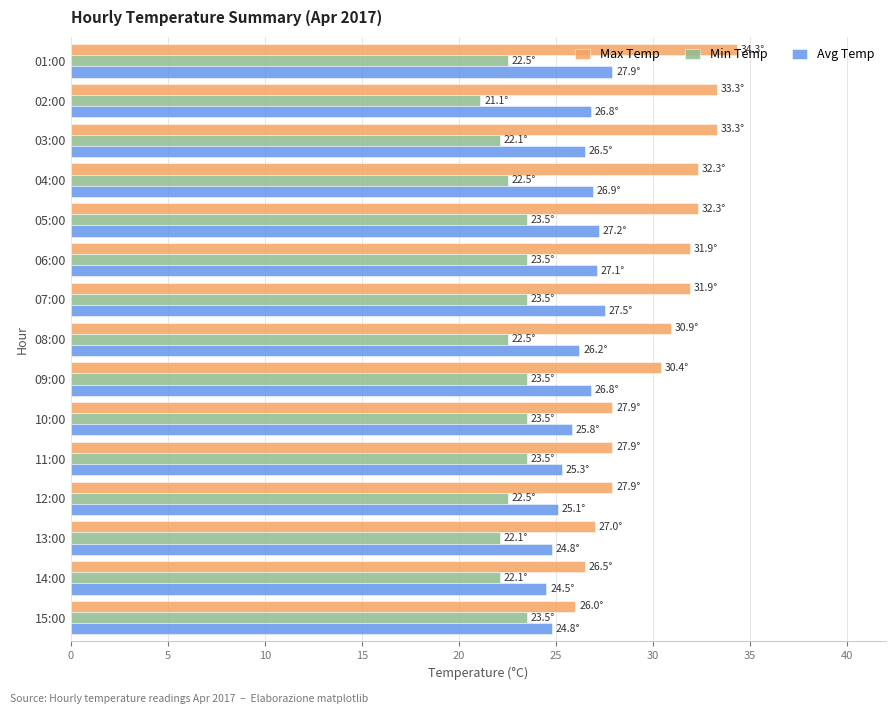

How many distinct data groups are displayed?

3